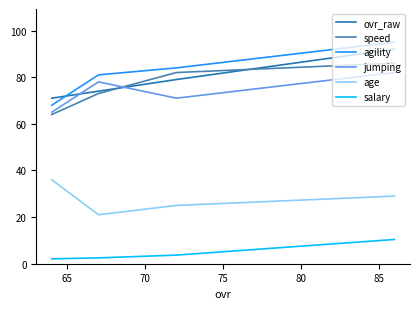

True or false: age and agility cross at least once.

False